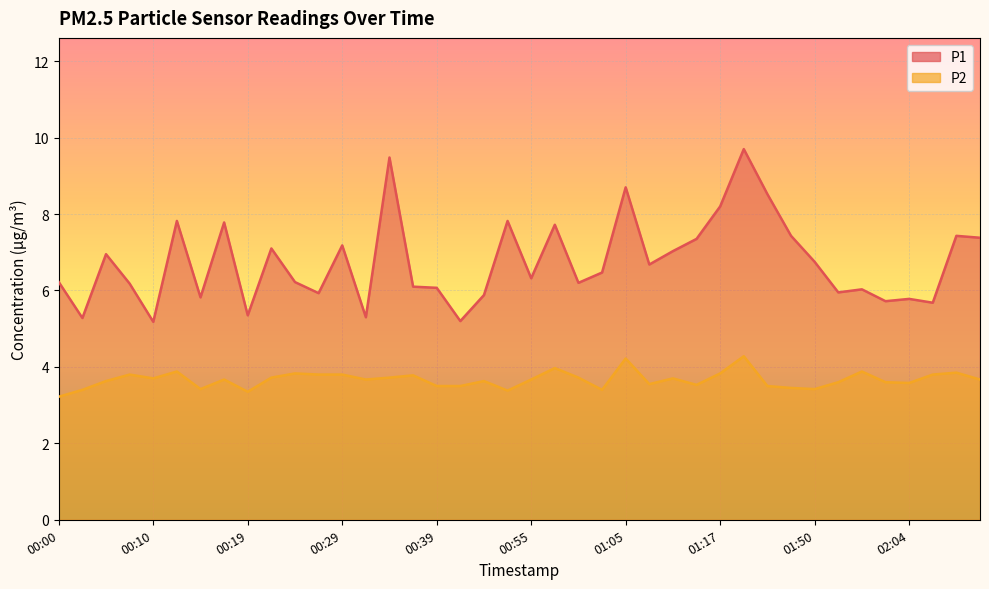

What is the label of the 17th point from the right?

01:02